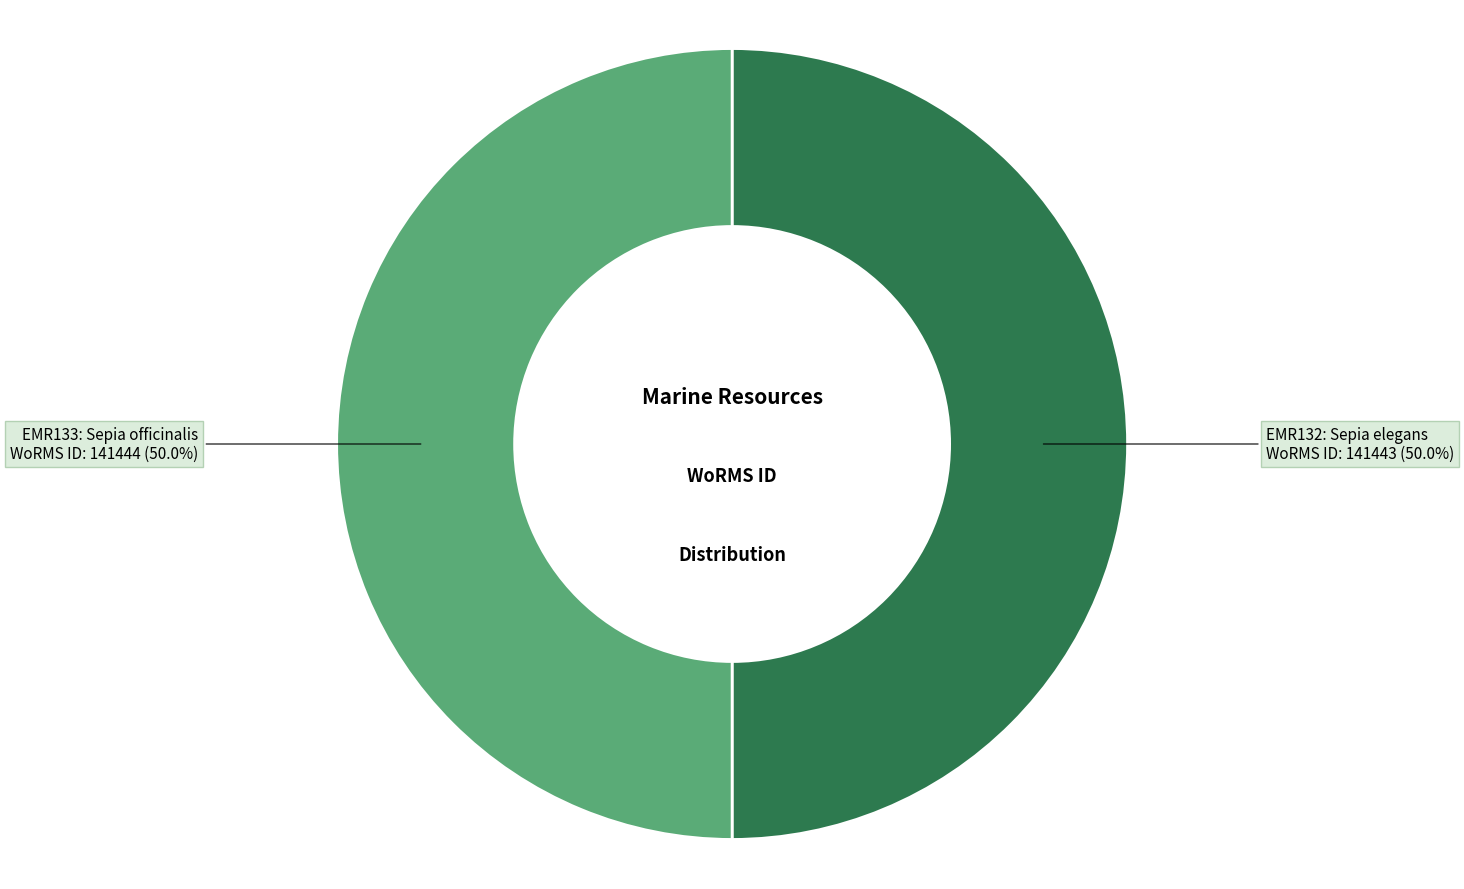

Count the number of slices in the pie.

2